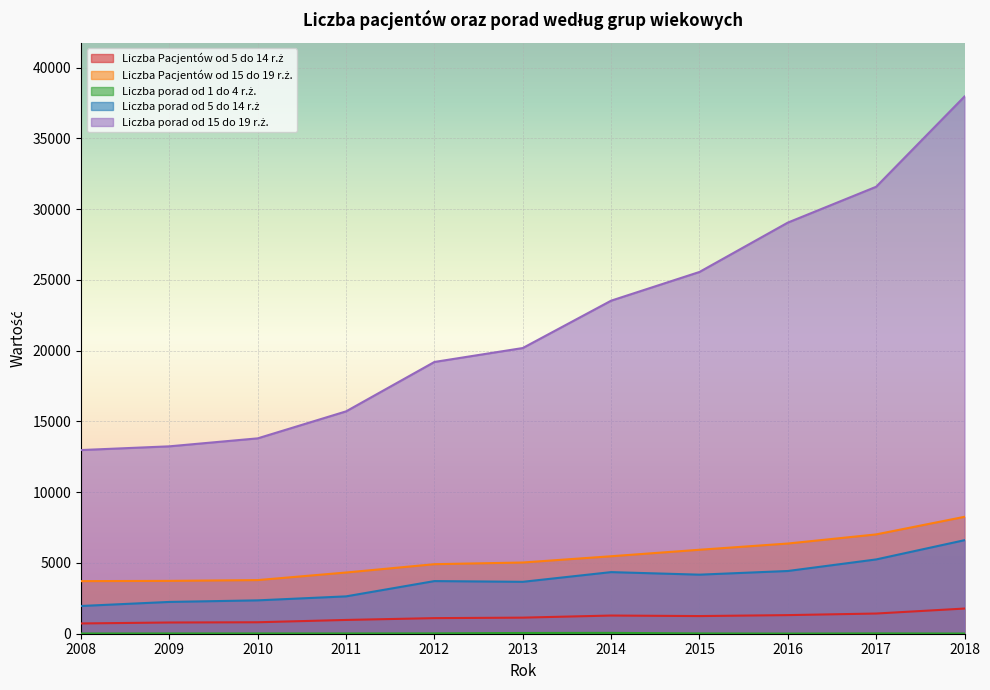

What is the difference between the maximum and minimum values in the Liczba porad od 1 do 4 r.ż. series?

48